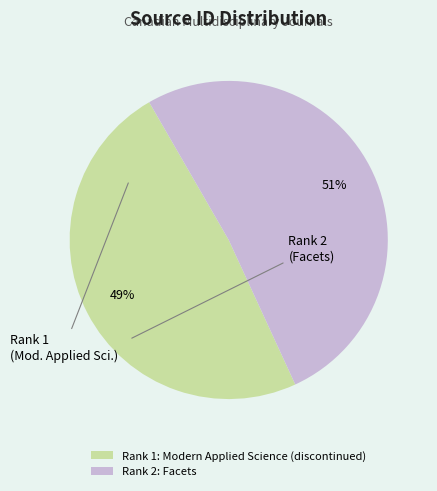

To the nearest percent, what is the combined percentage of Rank 2: Facets and Rank 1: Modern Applied Science (discontinued)?

100%